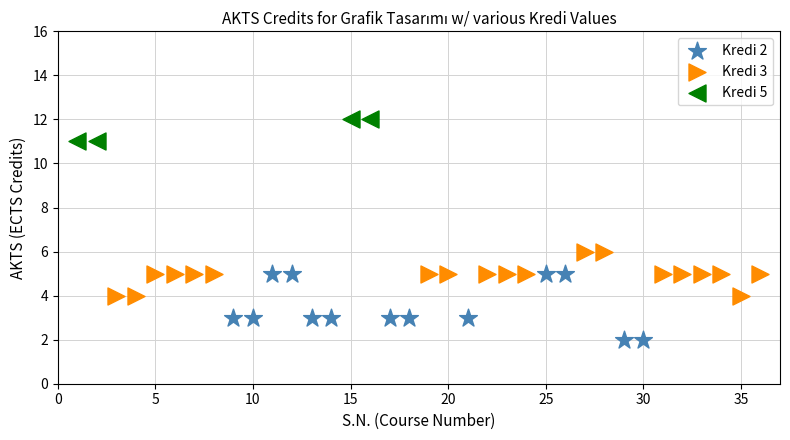

What are all the series names shown in the legend?

Kredi 2, Kredi 3, Kredi 5